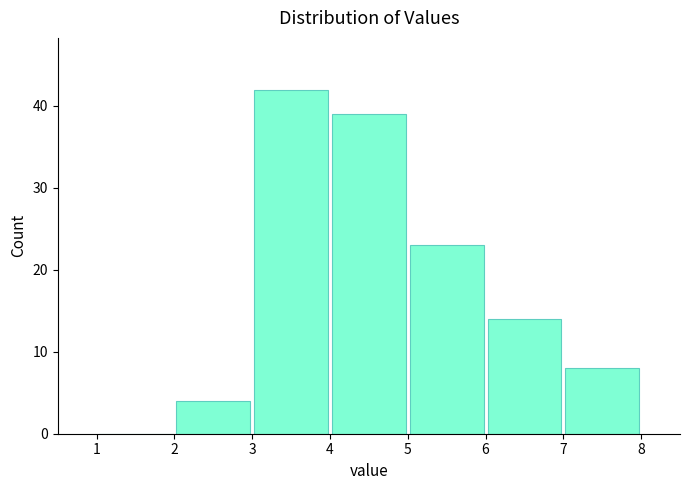

Reading left to right, list every bar in this chart as the range it spans on the x-axis followed by its height. The values are not printed on the chart, so give them approximately, as read against the axis.

1 to 2: 0
2 to 3: 4
3 to 4: 42
4 to 5: 39
5 to 6: 23
6 to 7: 14
7 to 8: 8